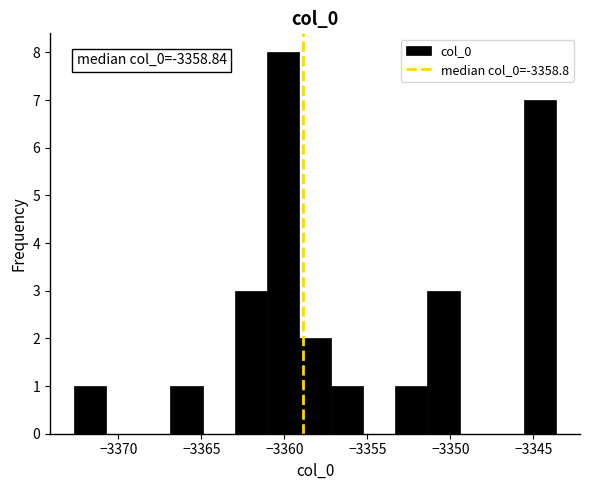

Read against the x-axis, roughly where is the centre of the tallest bar?

-3360.0